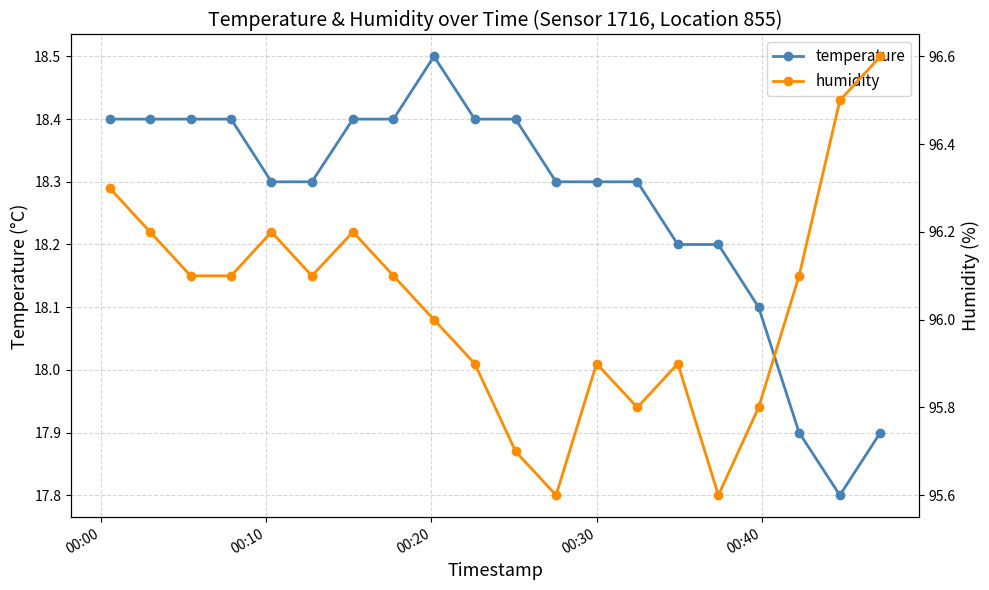

True or false: temperature has more than 0 points higher than both neighbors.

True